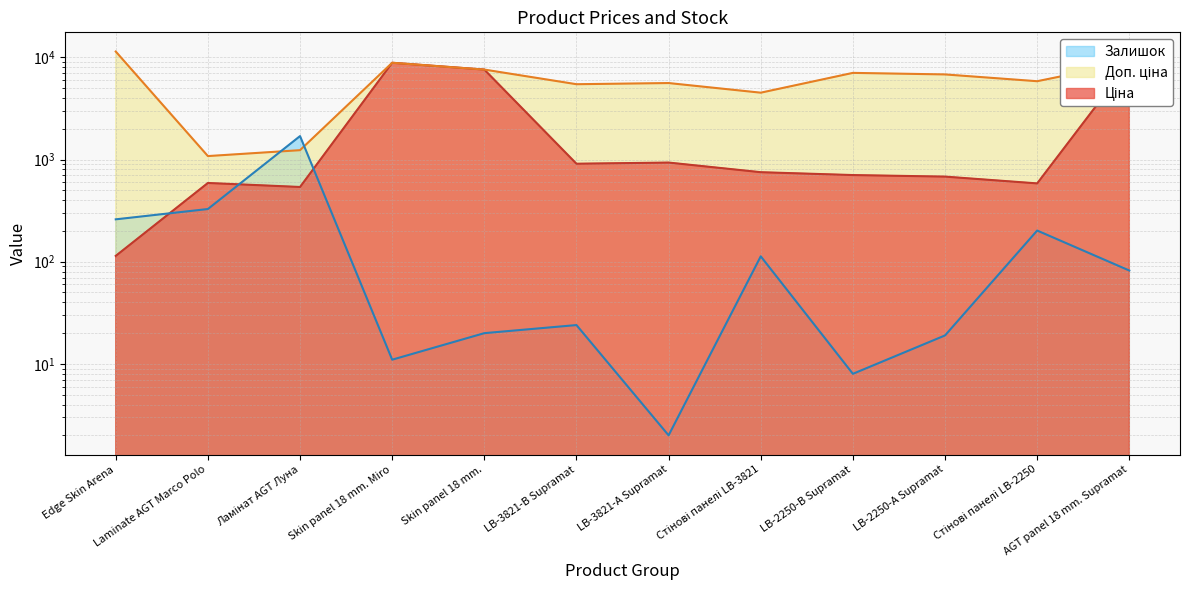

How many categories are shown in the chart?

12